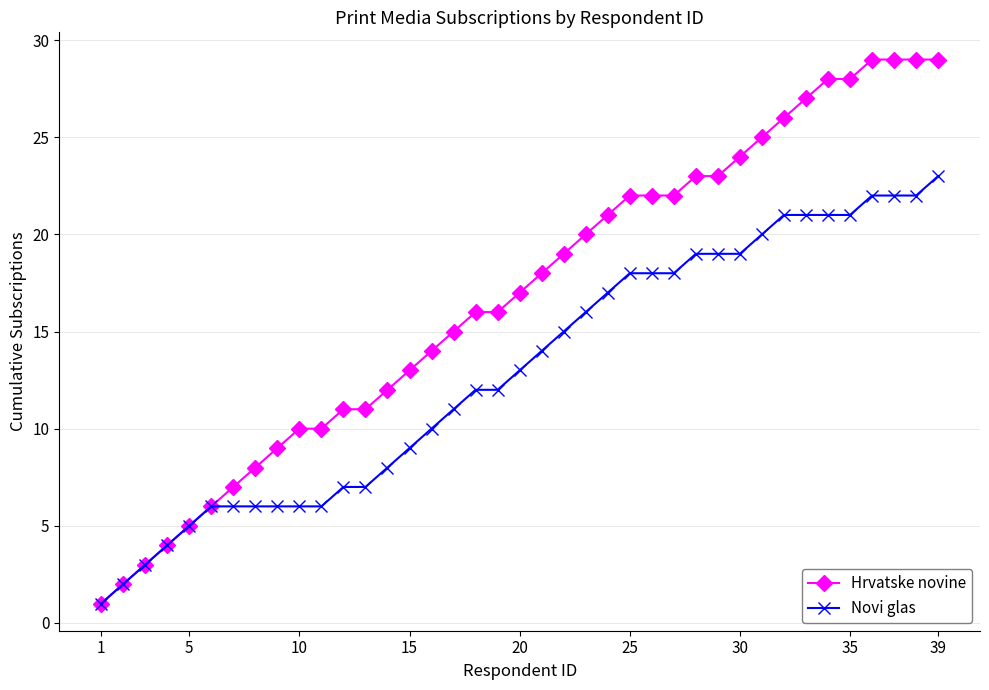

Which series has the largest total across all categories?

Hrvatske novine